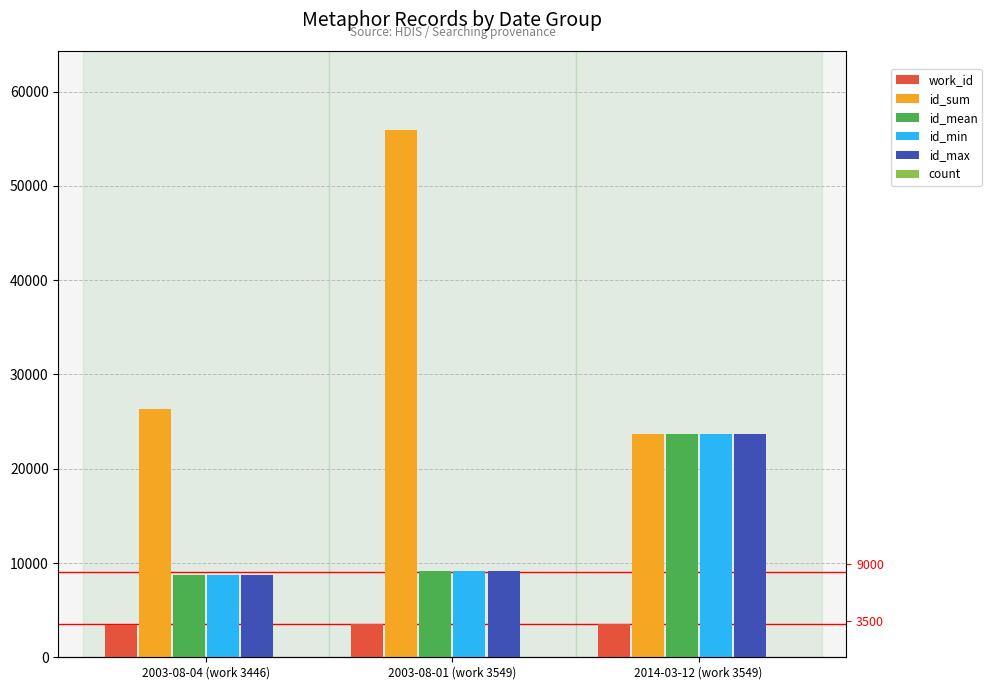

Between 2003-08-04 (work 3446) and 2014-03-12 (work 3549), which is larger?

2014-03-12 (work 3549)